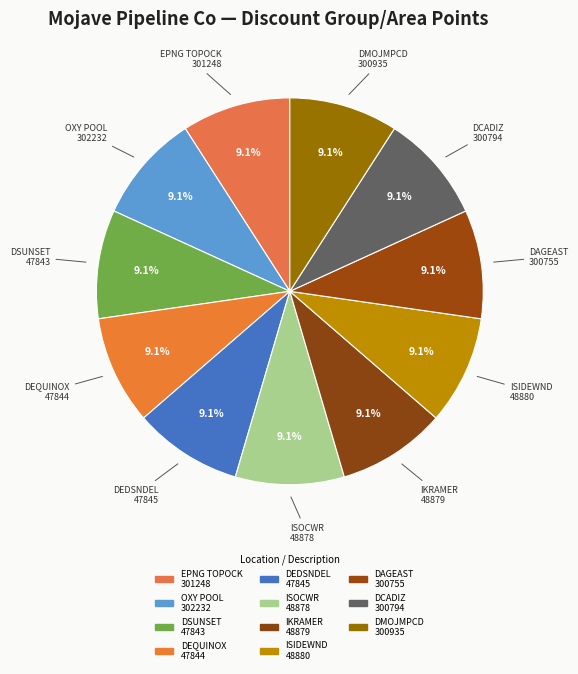

How many segments does this pie chart have?

11